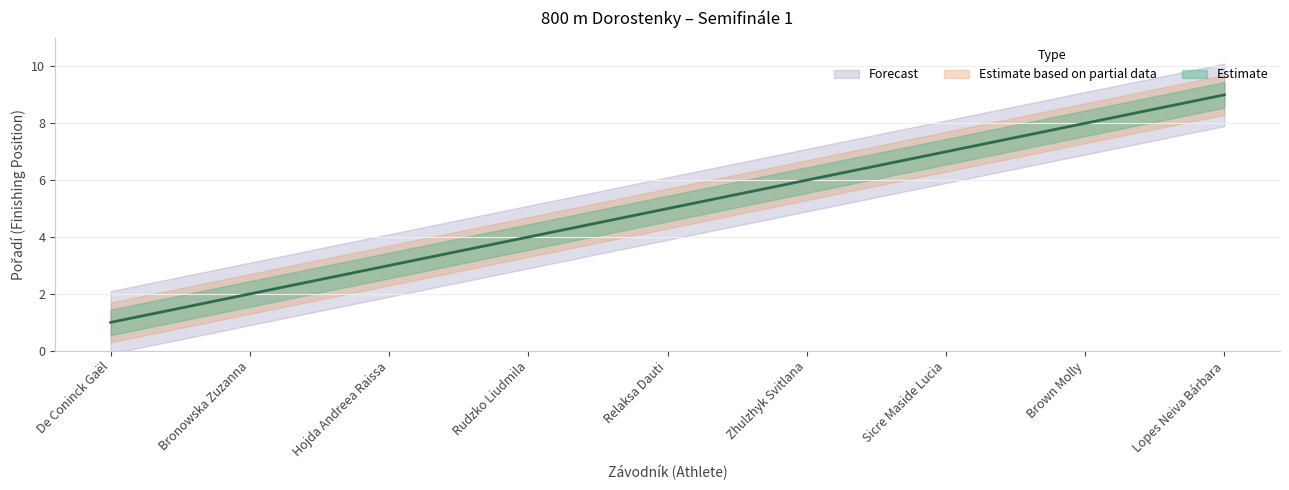

What is the sum of the values at Relaksa Dauti and Sicre Maside Lucia?

12